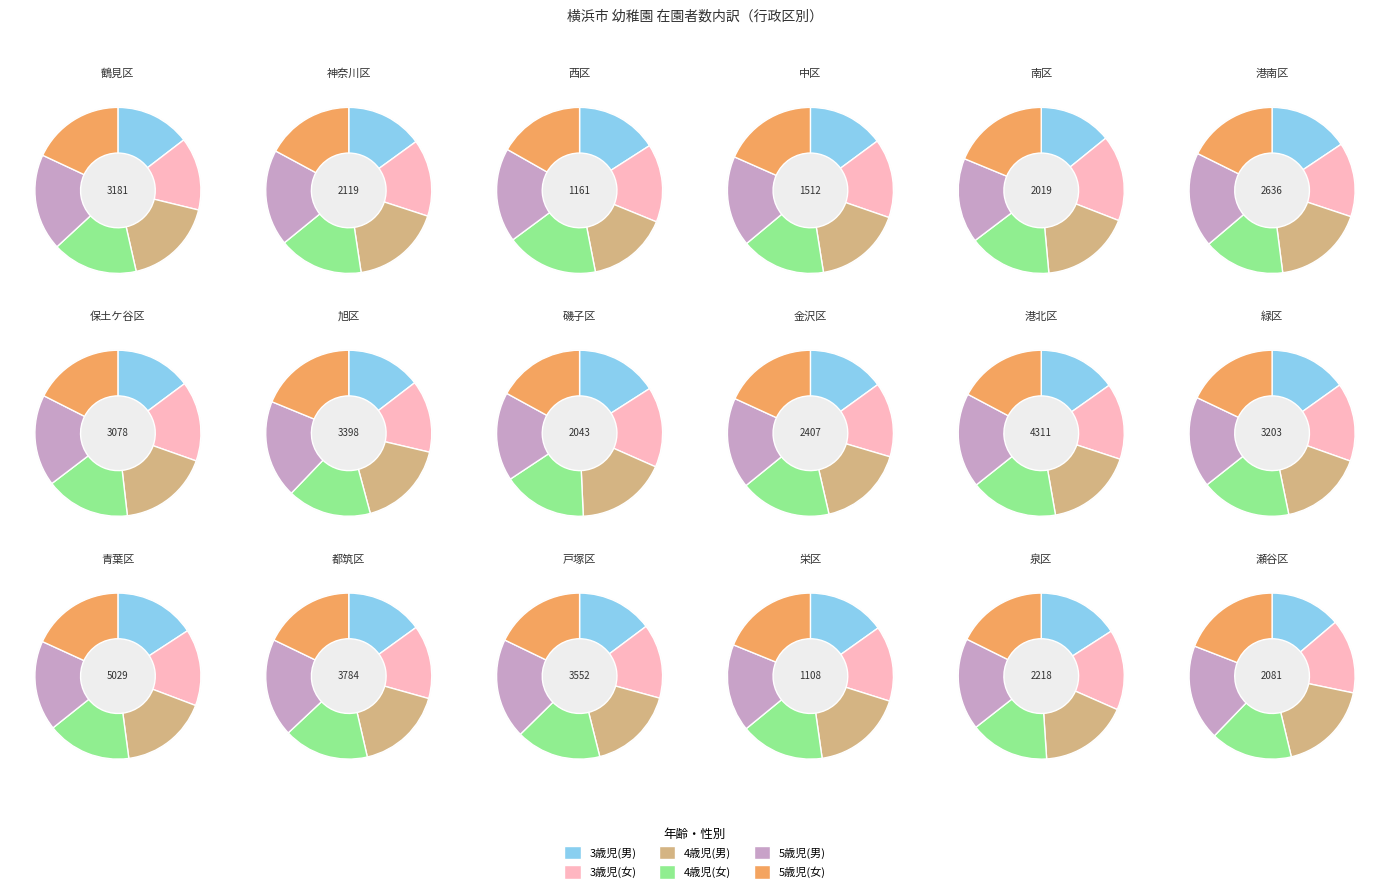

To the nearest percent, what is the combined percentage of 港北区 and 戸塚区?

16%